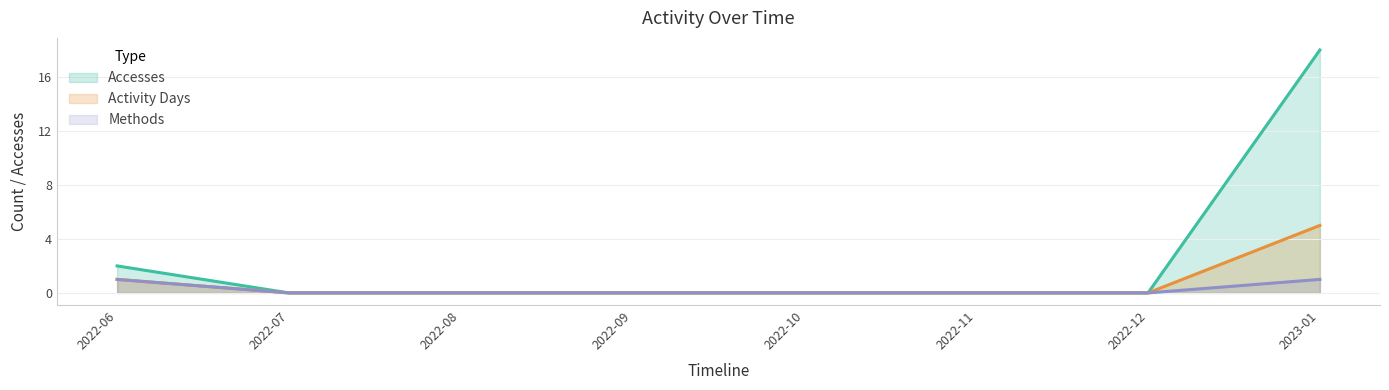

At which category is the sum across all series the highest?

2023-01